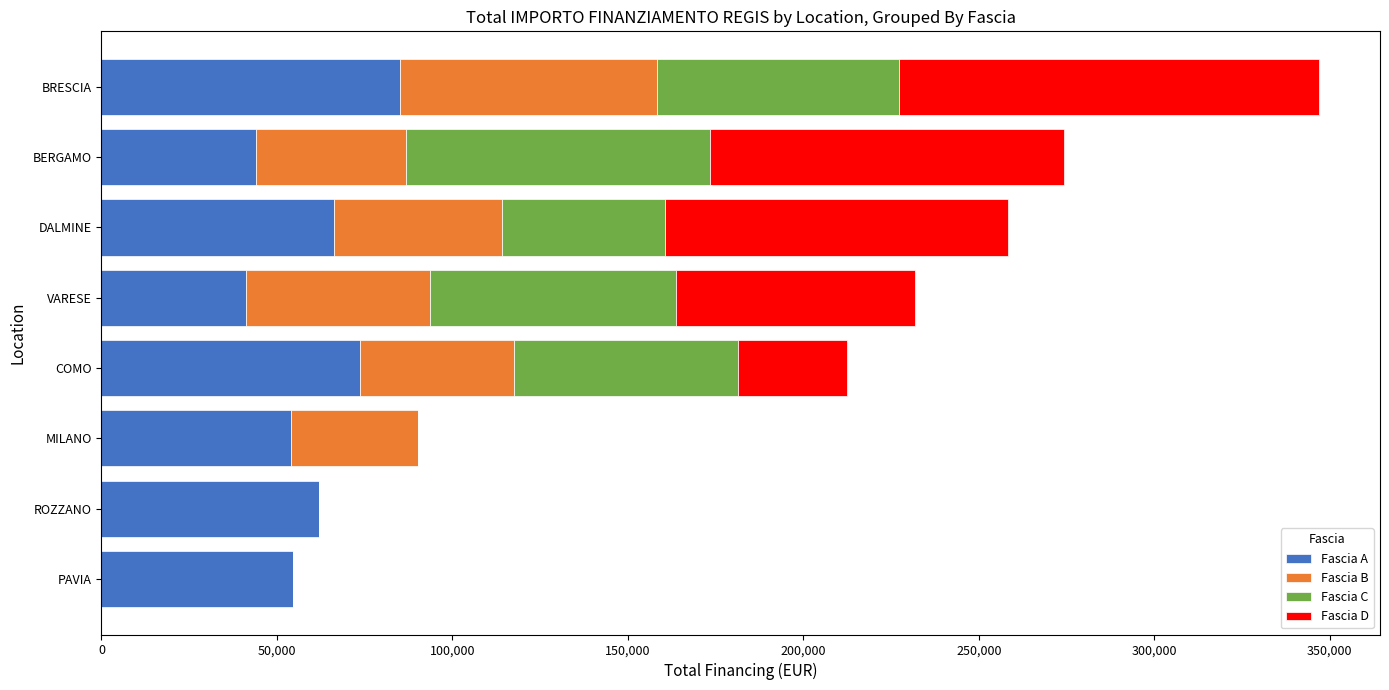

At which category is the sum across all series the highest?

BRESCIA